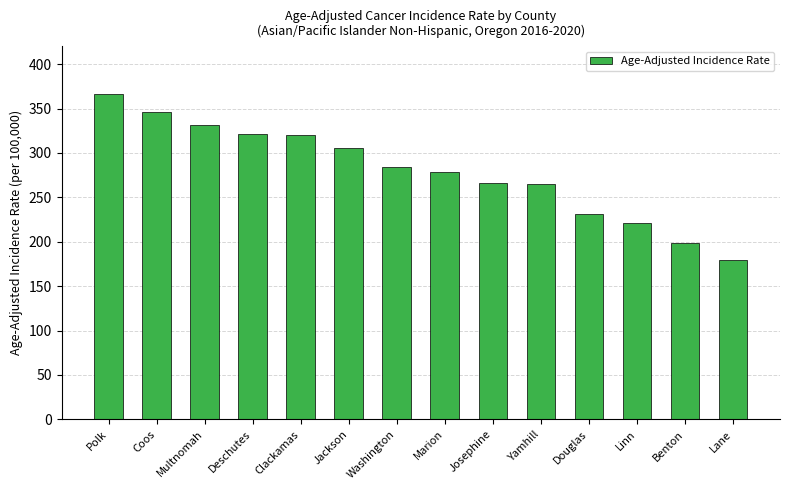

The value at Marion is 113.5. True or false?

False